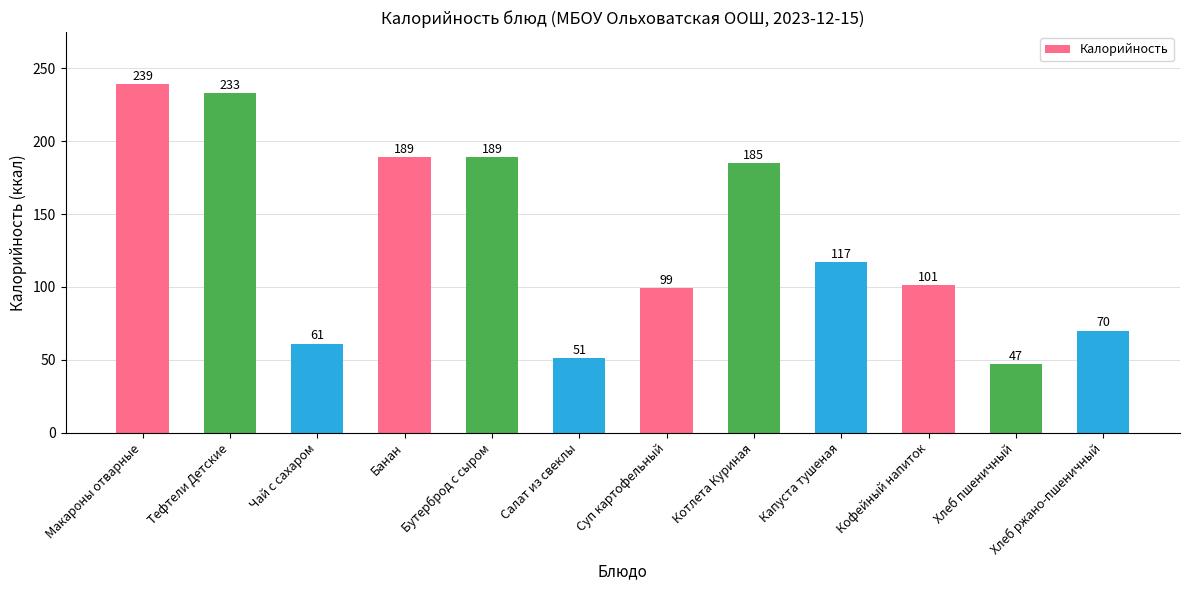

What is the value of the 5th bar from the left?

189